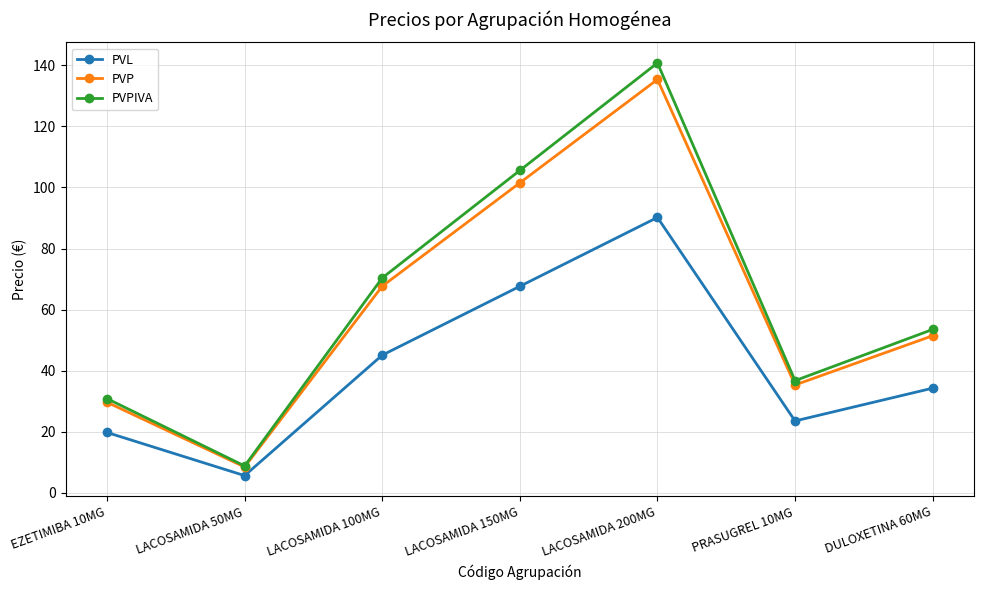

At which category is the sum across all series the highest?

LACOSAMIDA 200MG